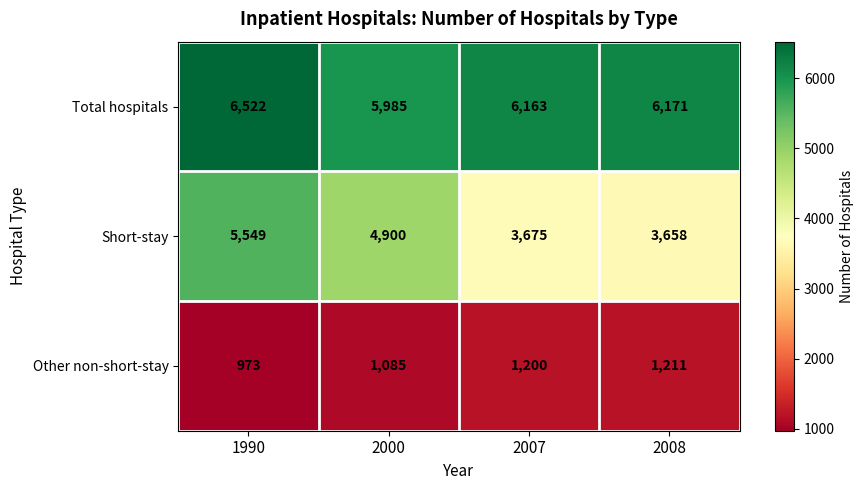

What is the difference between the Short-stay values at 1990 and 2000?

649